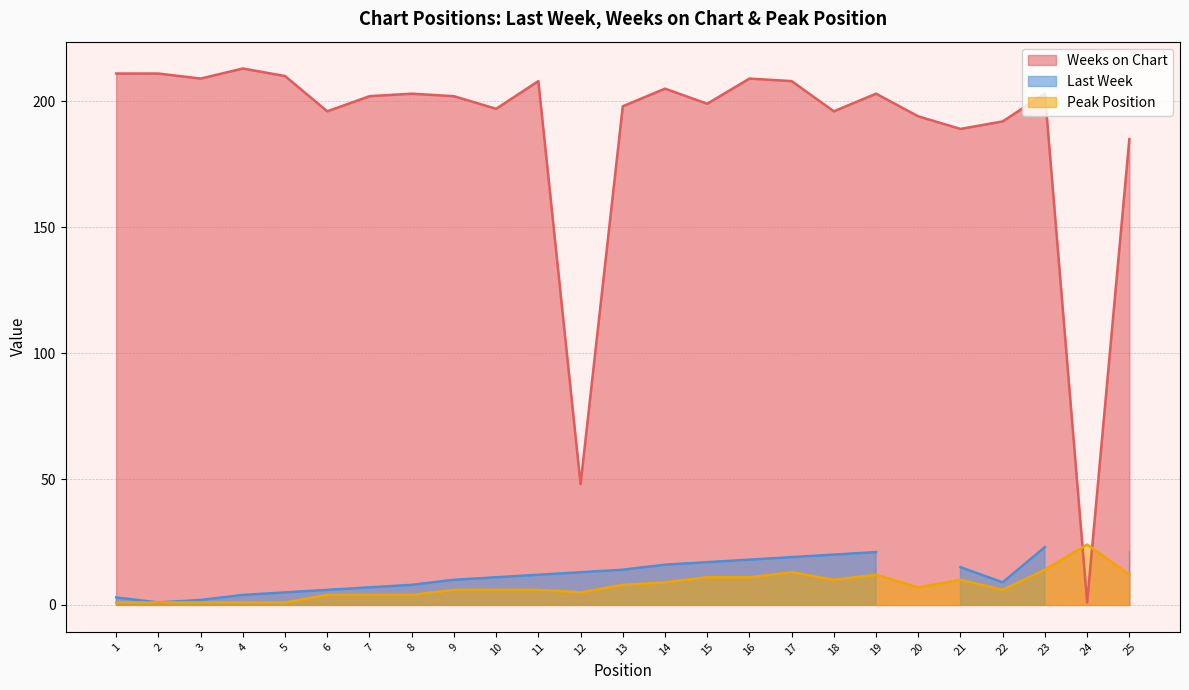

The value of Peak Position at 6 is 4. True or false?

True